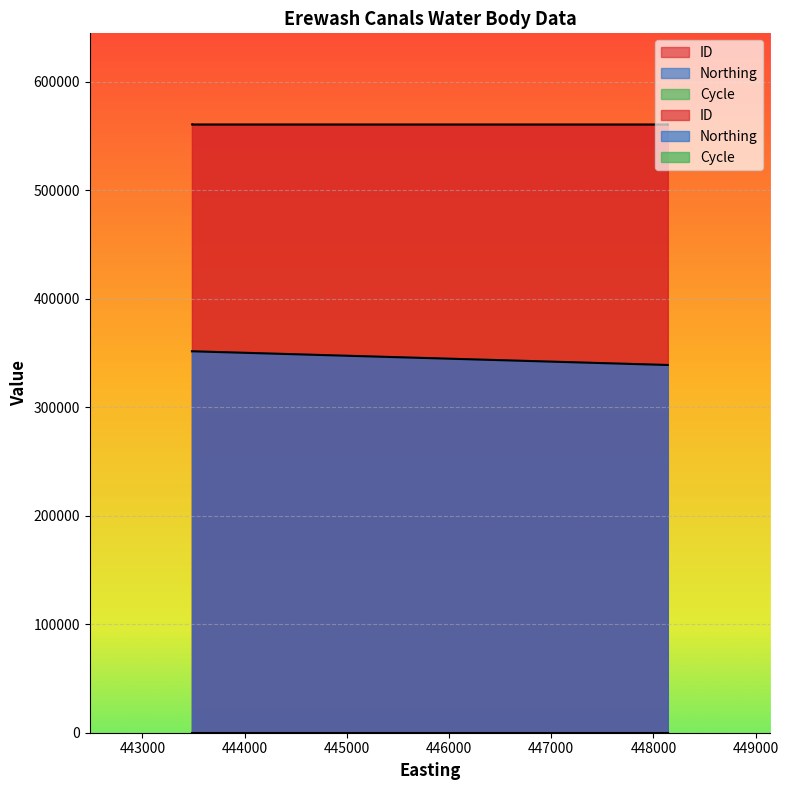

True or false: ID and Northing intersect in this chart.

False